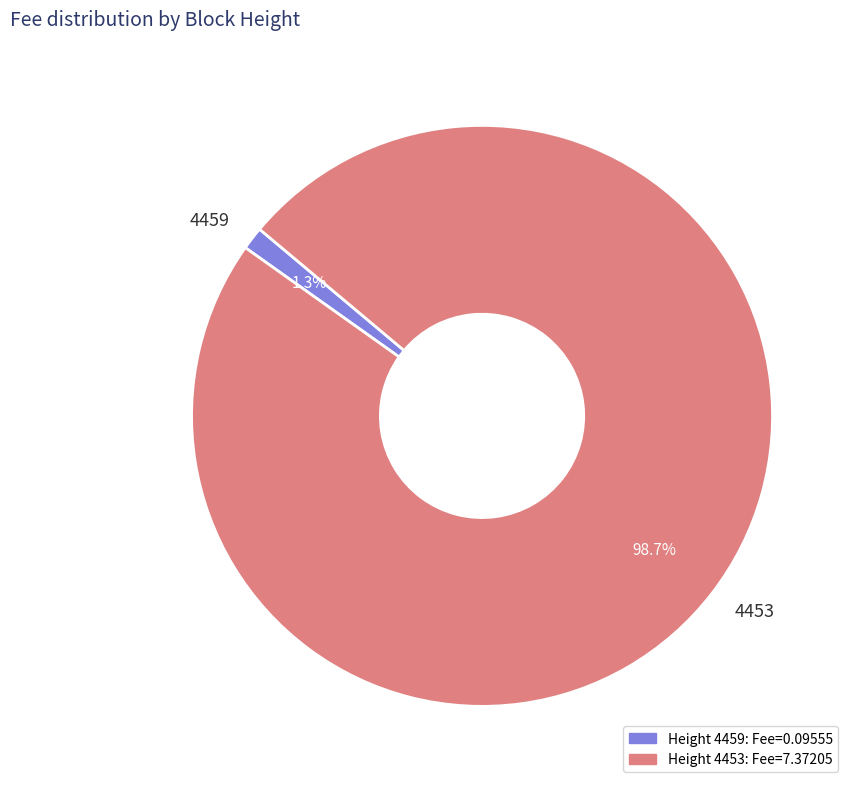

What is the majority slice?

4453